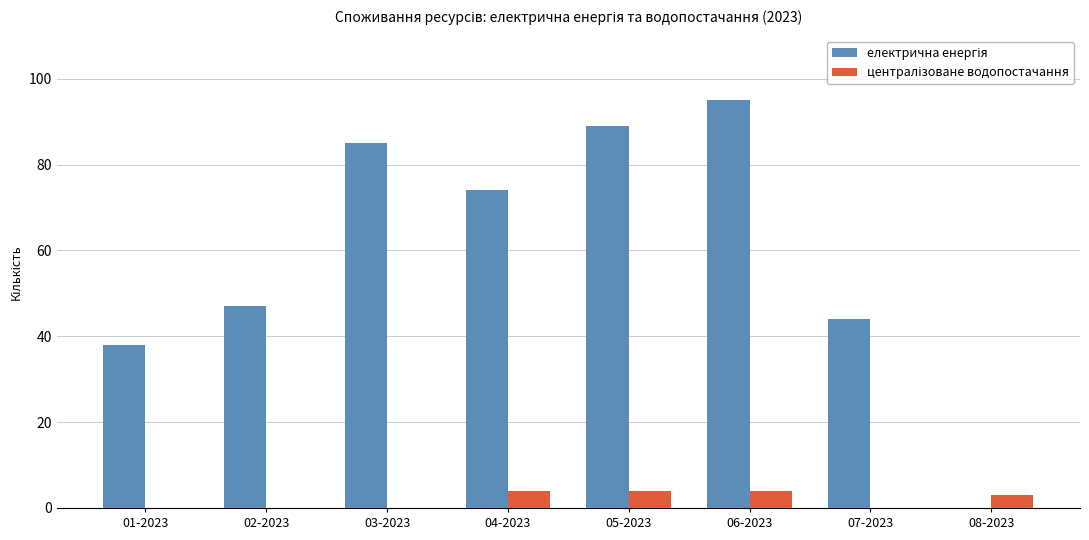

What is the total value across all series at 07-2023?

44